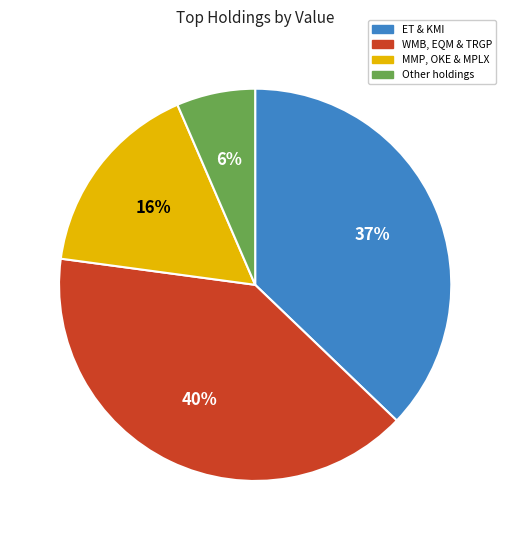

How many slices are in this pie chart?

4